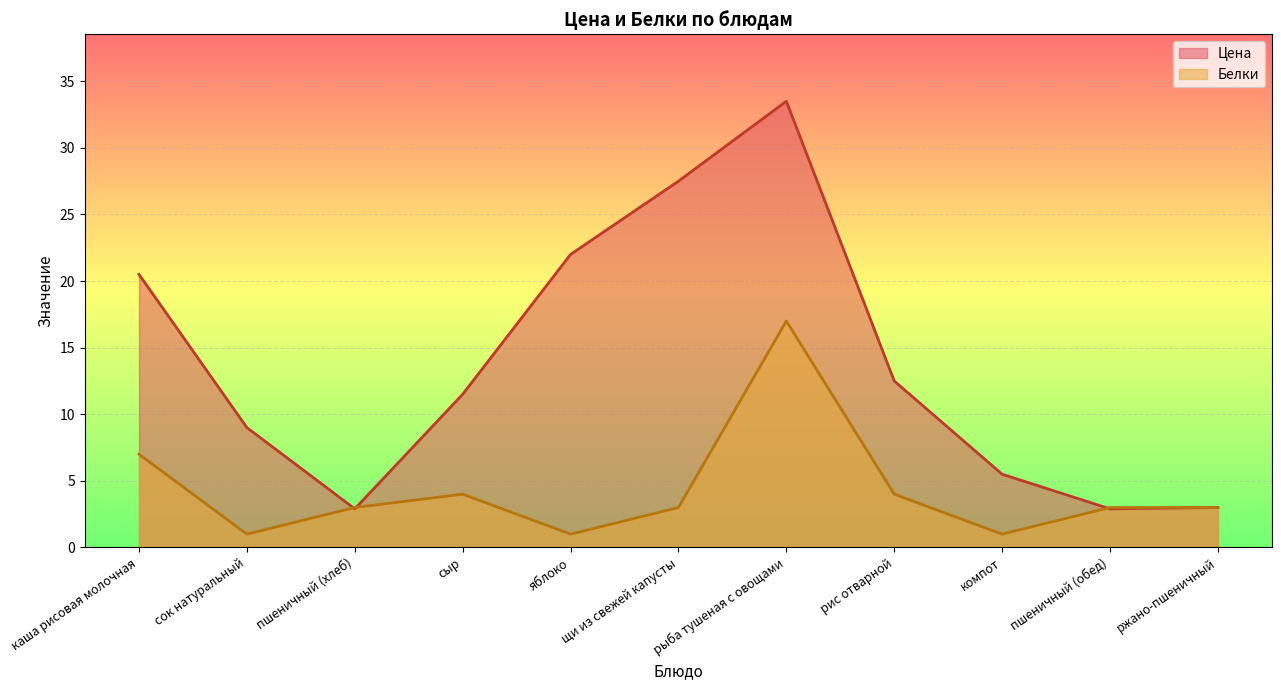

True or false: Цена has a value of 13.0 at сок натуральный.

False